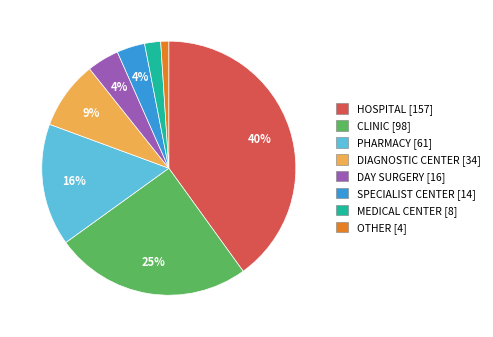

To the nearest percent, what portion does PHARMACY represent?

16%